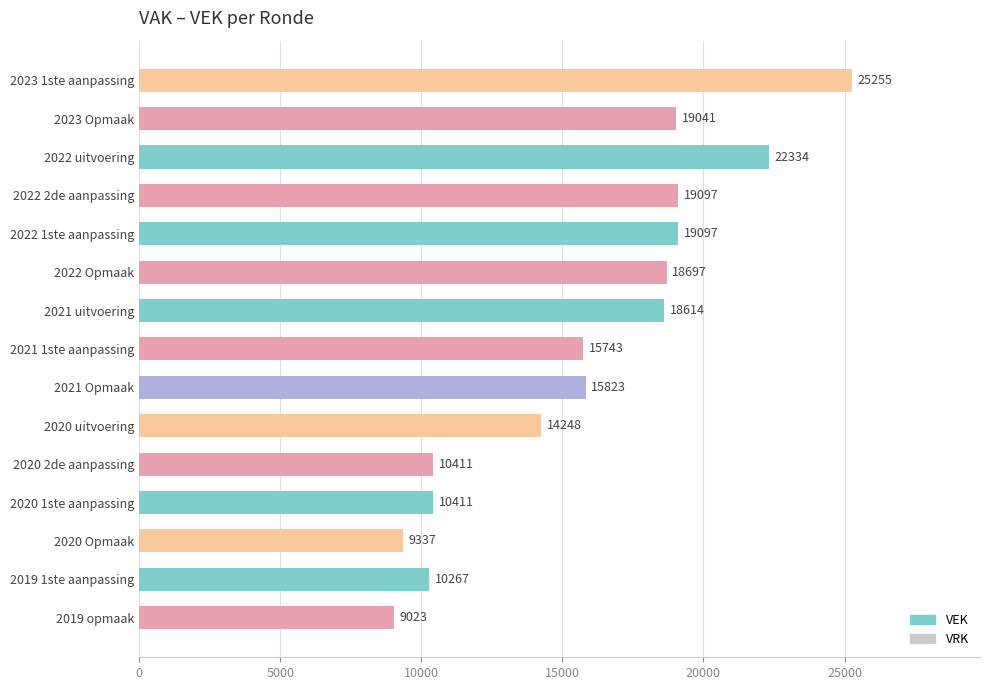

What is the value of the 5th bar from the top?

19097